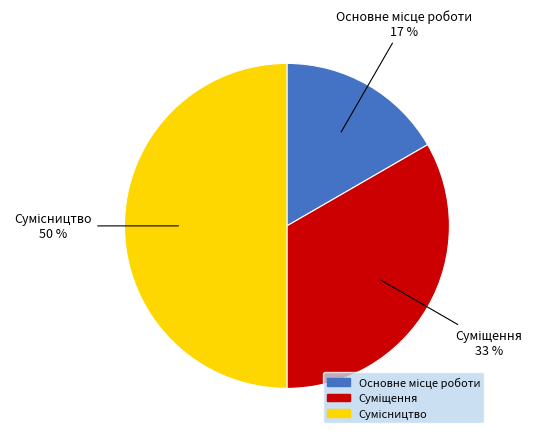

To the nearest percent, what is the difference between the largest and smallest slice percentages?

33%